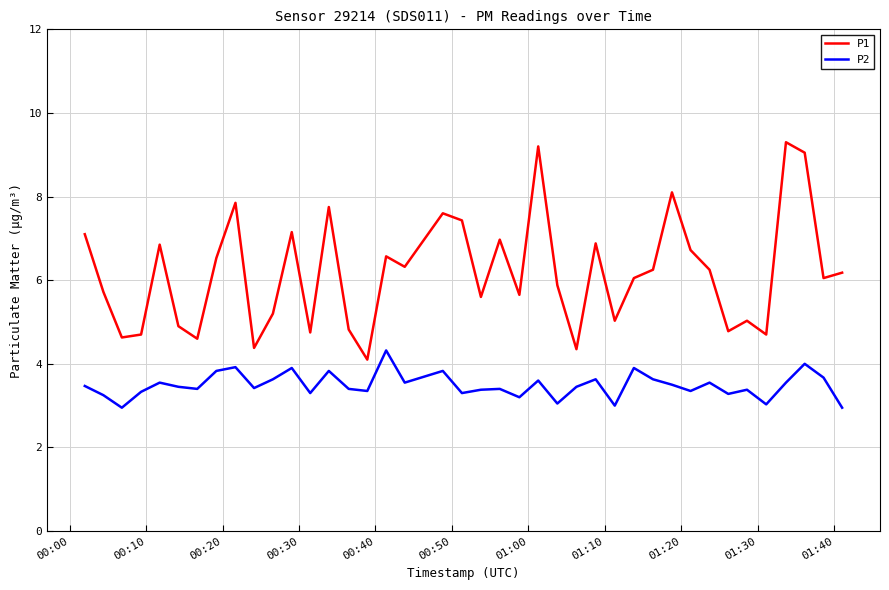

Which series has the largest total across all categories?

P1